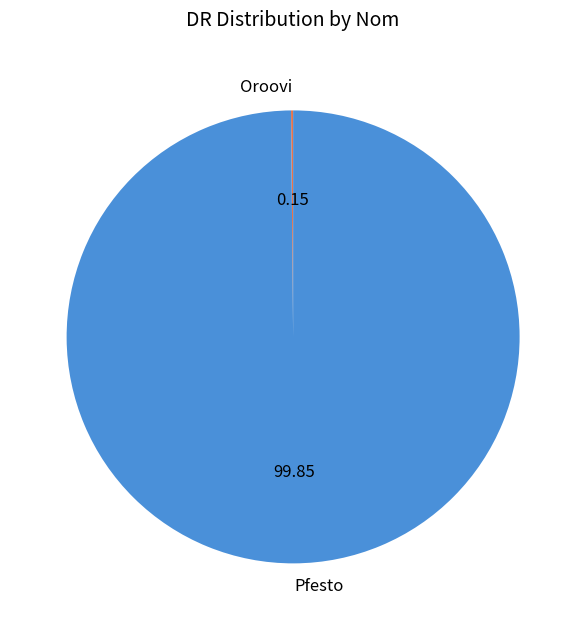

Which category has the biggest portion of the pie?

Pfesto